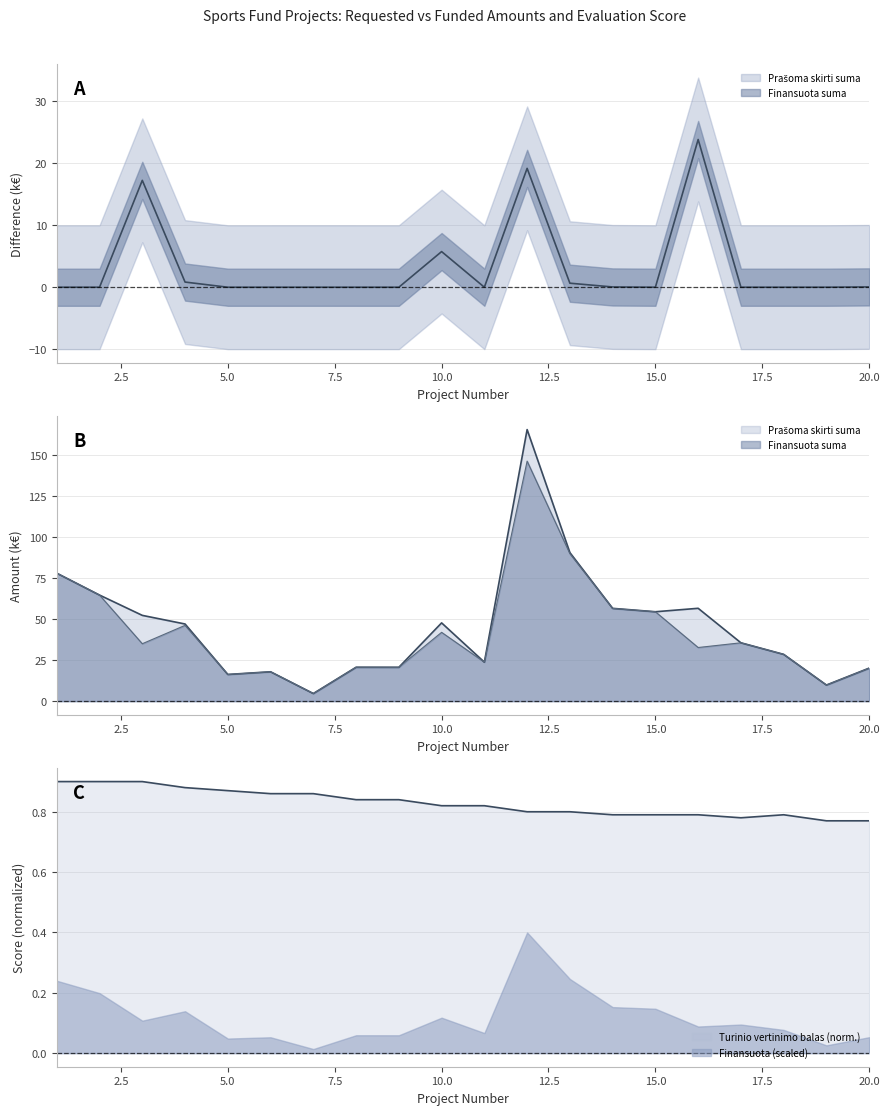

Where does the Prašoma skirti suma series first go above 46?

1